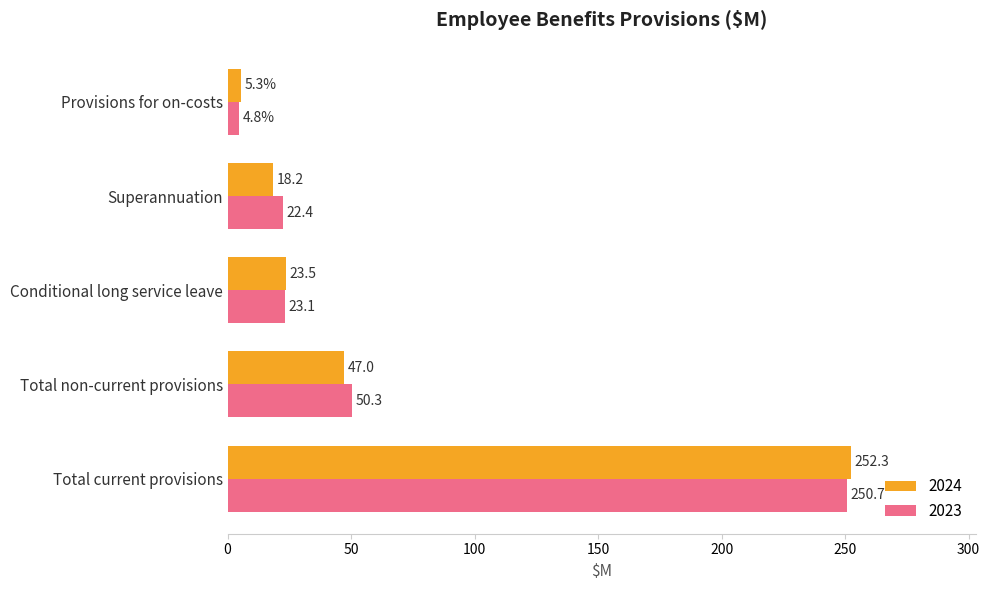

Which series has the largest total across all categories?

2023